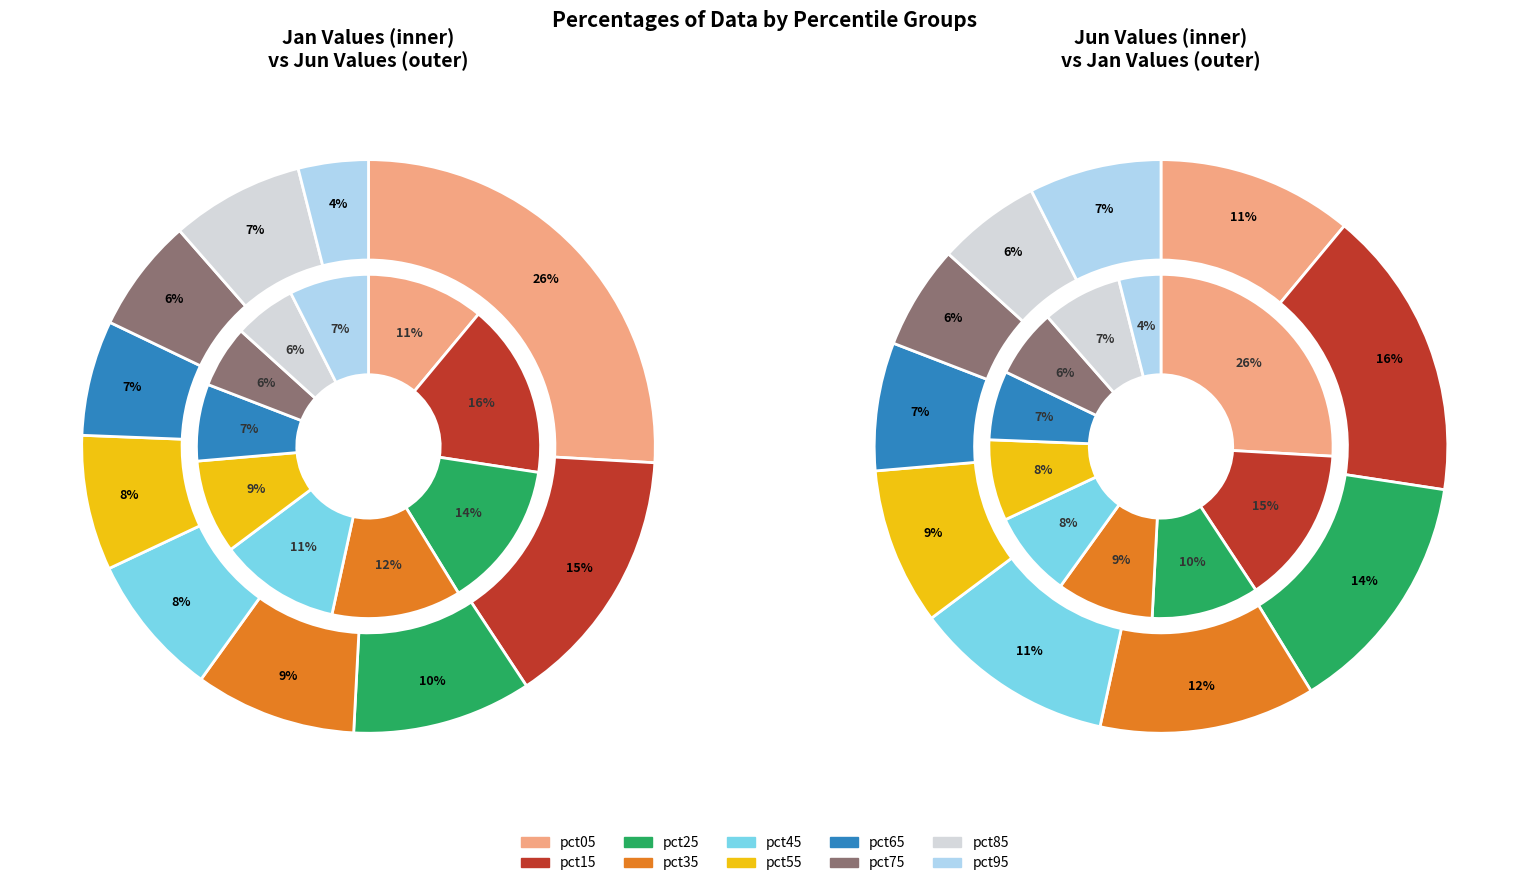

The 7 slice represents 6% of the pie. True or false?

True